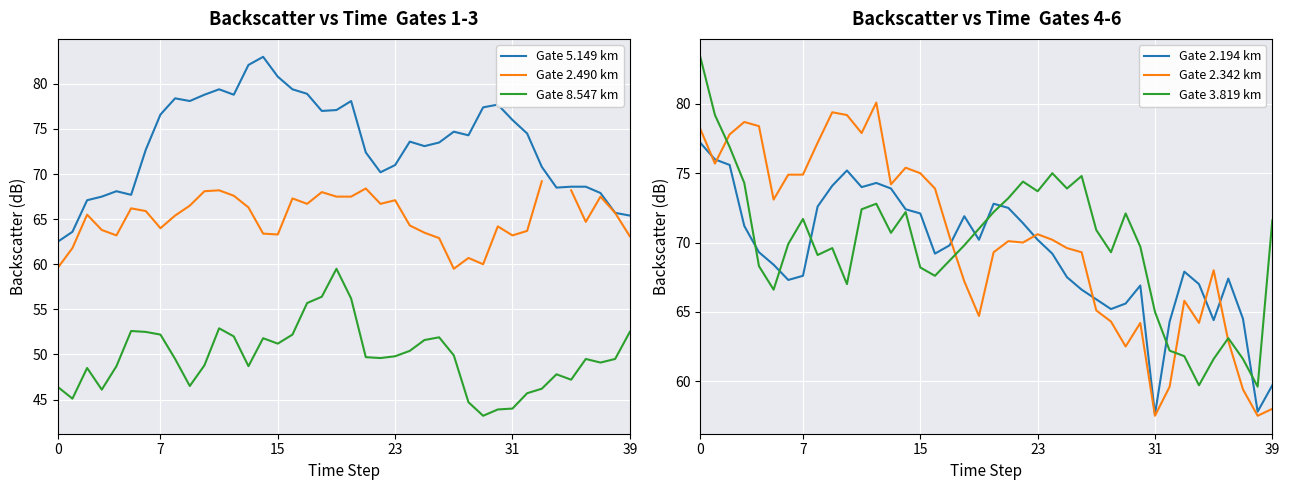

How many categories are shown in the chart?

40